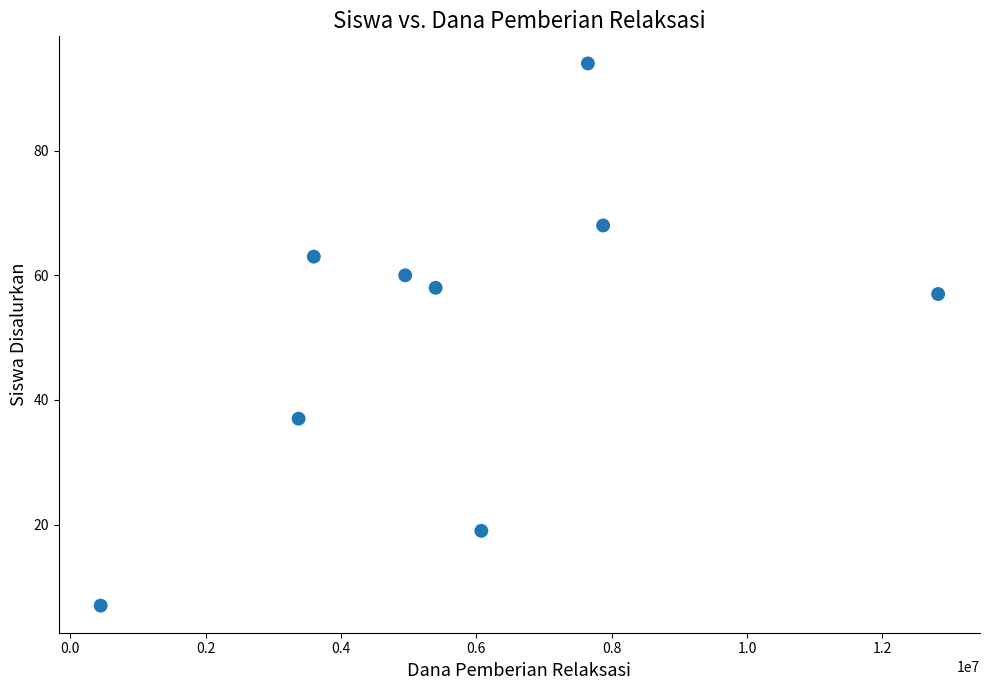

What Y value in the scatter plot is closest to 50?

57